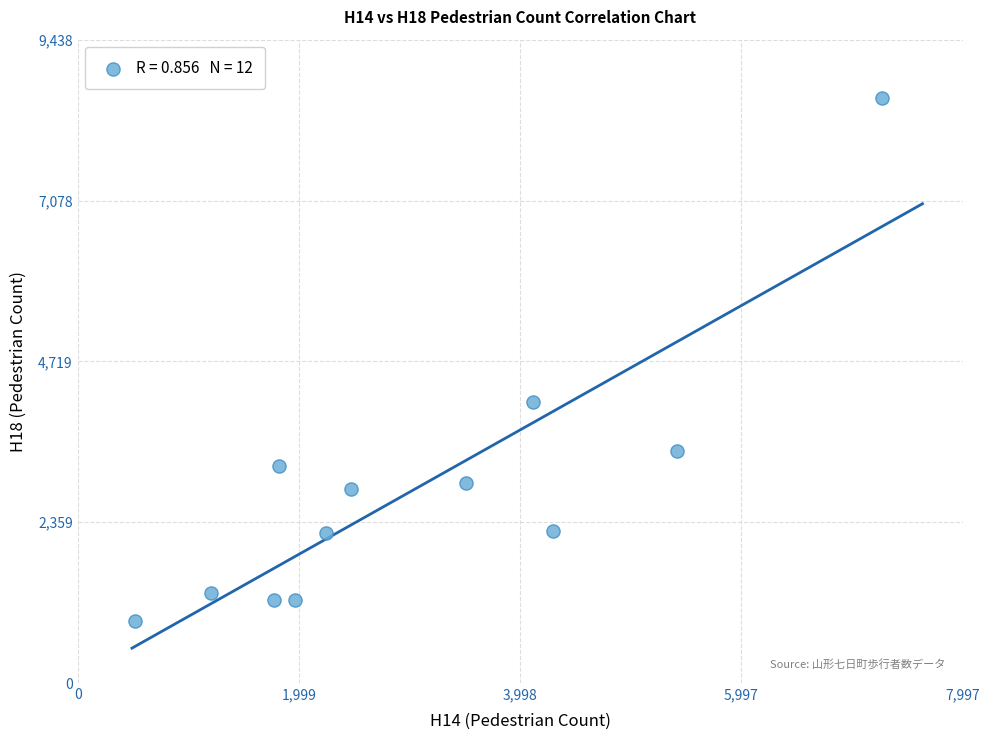

What Y value in the scatter plot is closest to 4745?

4116